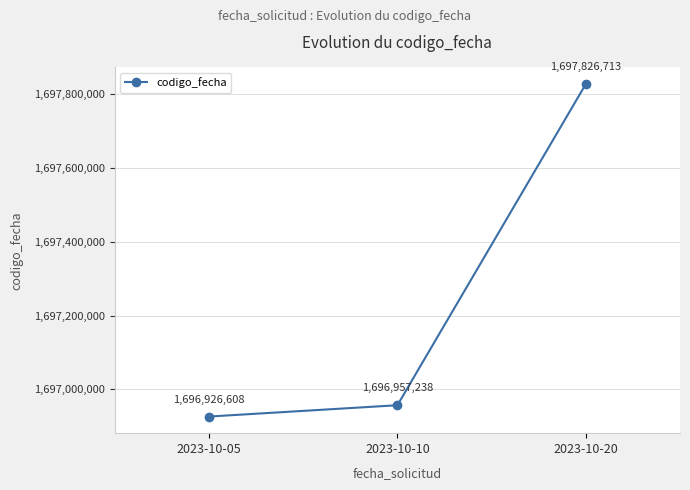

Is this an area chart (filled region under the line)?

No